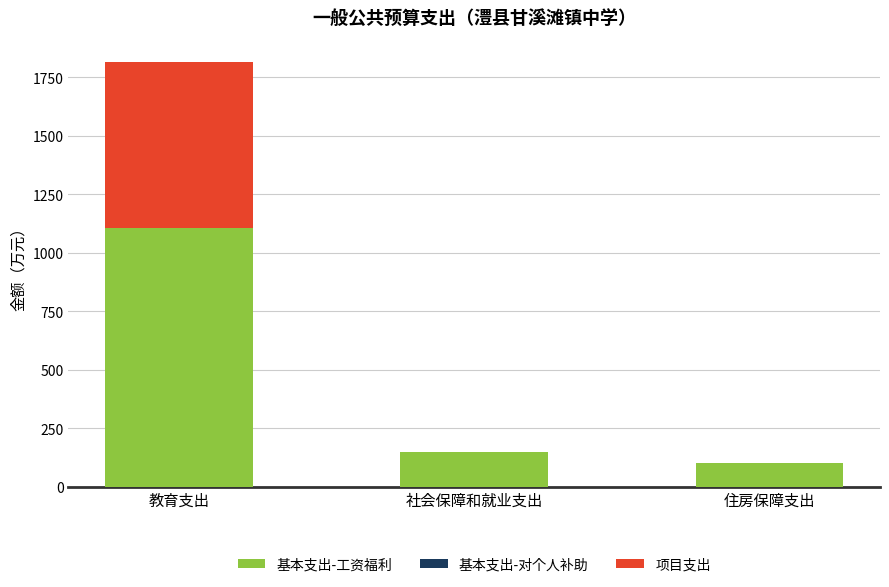

At which label is 基本支出-工资福利 closest to 603?

社会保障和就业支出